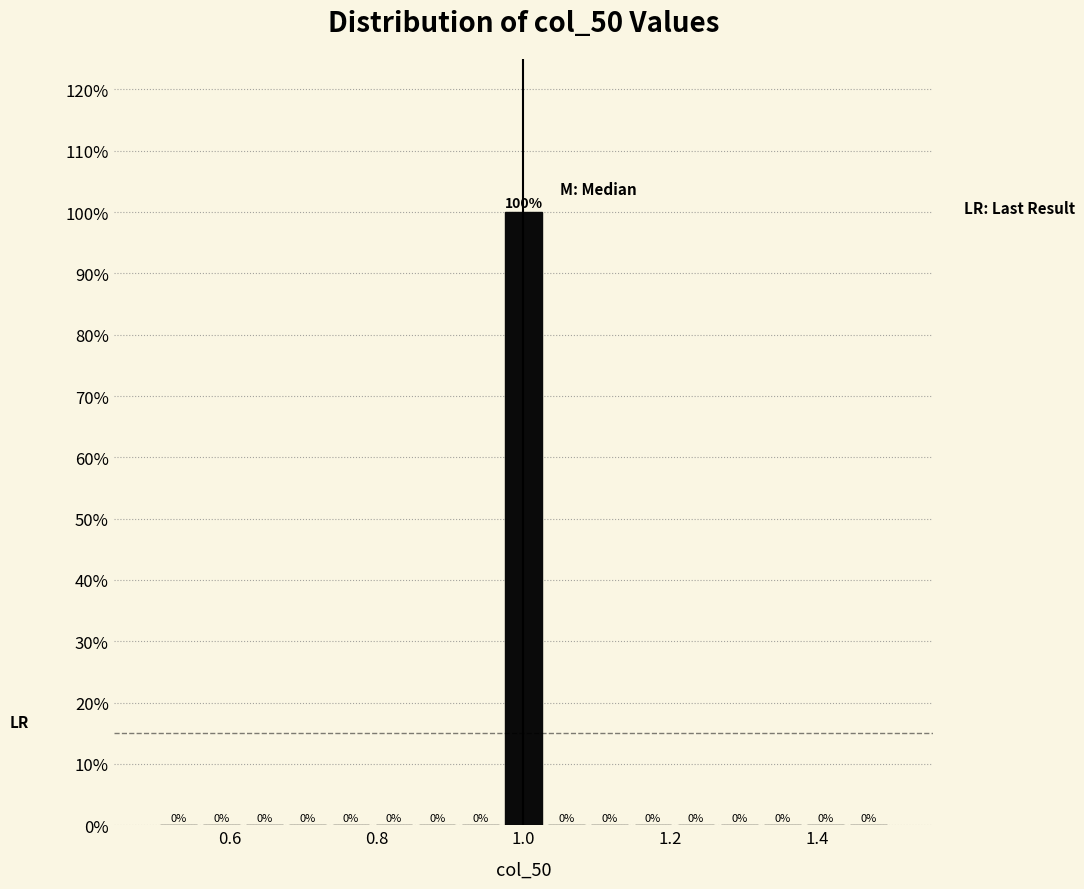

Read against the x-axis, roughly where is the centre of the tallest bar?

1.00